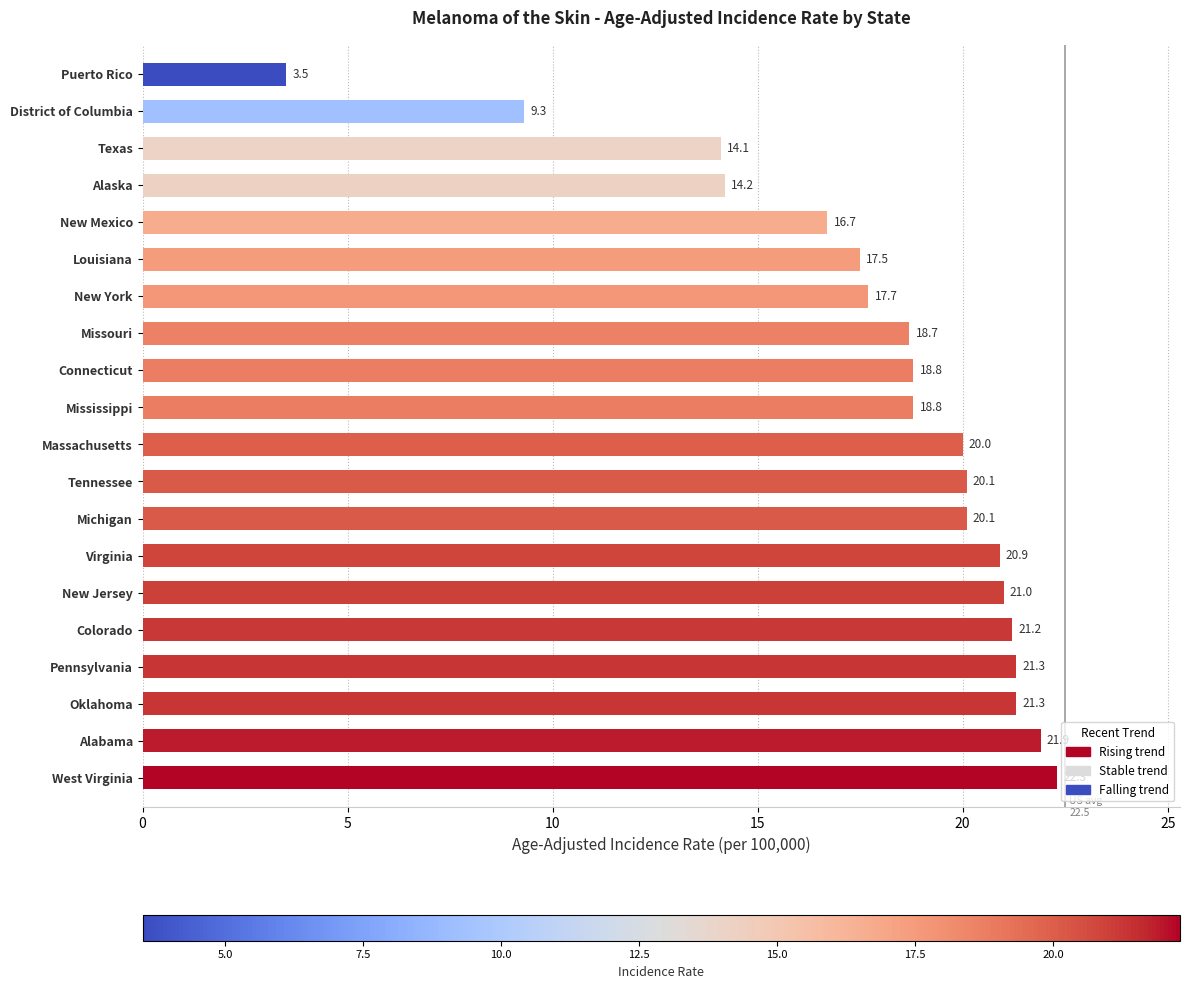

How many data points are less than 20?

10